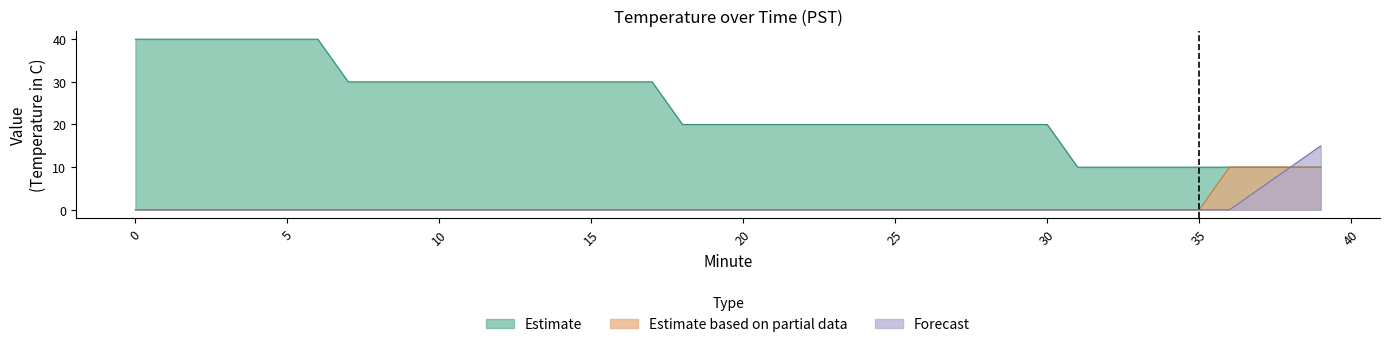

What are all the series names shown in the legend?

Estimate, Estimate based on partial data, Forecast